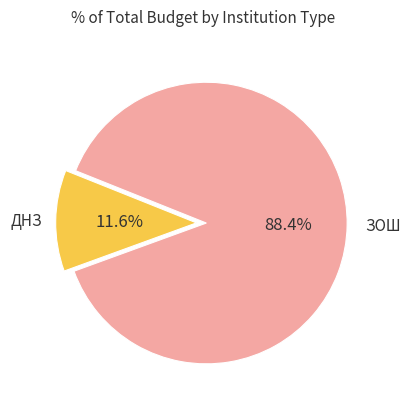

Combined, what portion of the pie is ЗОШ and ДНЗ?

100.0%